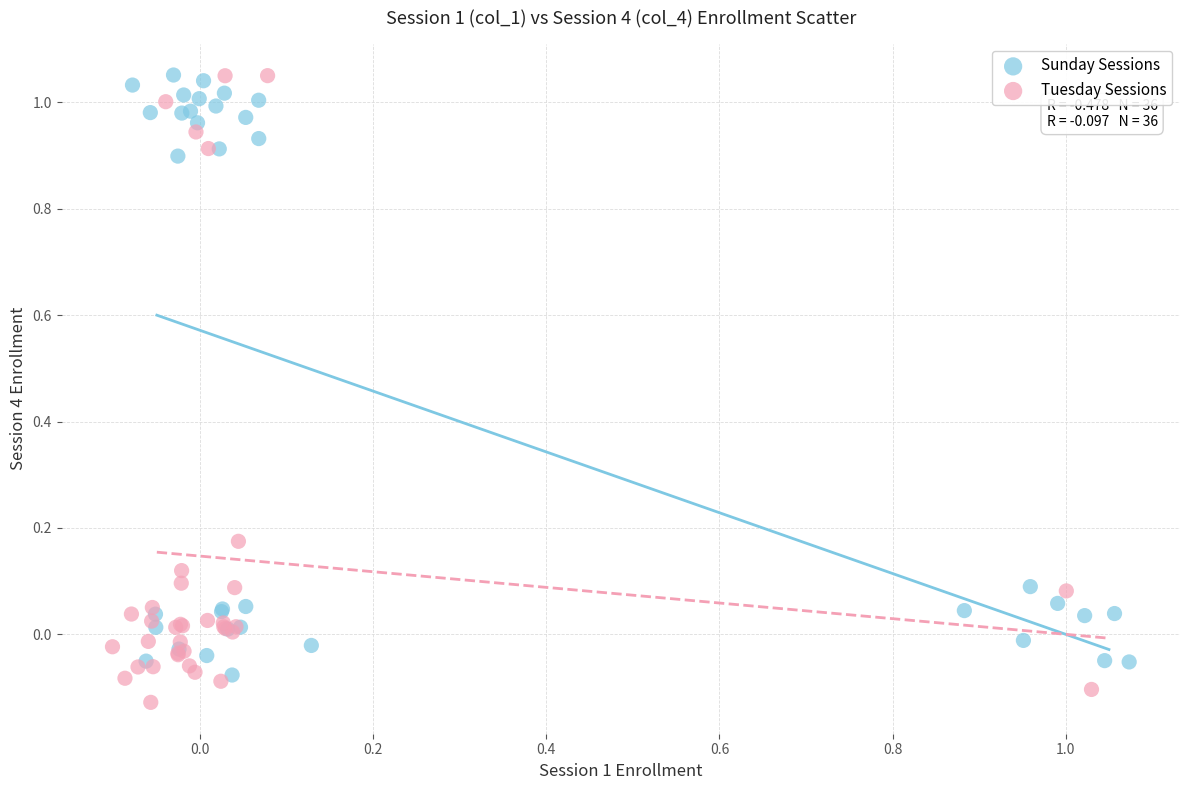

Which series reaches the minimum Y coordinate?

Tuesday Sessions